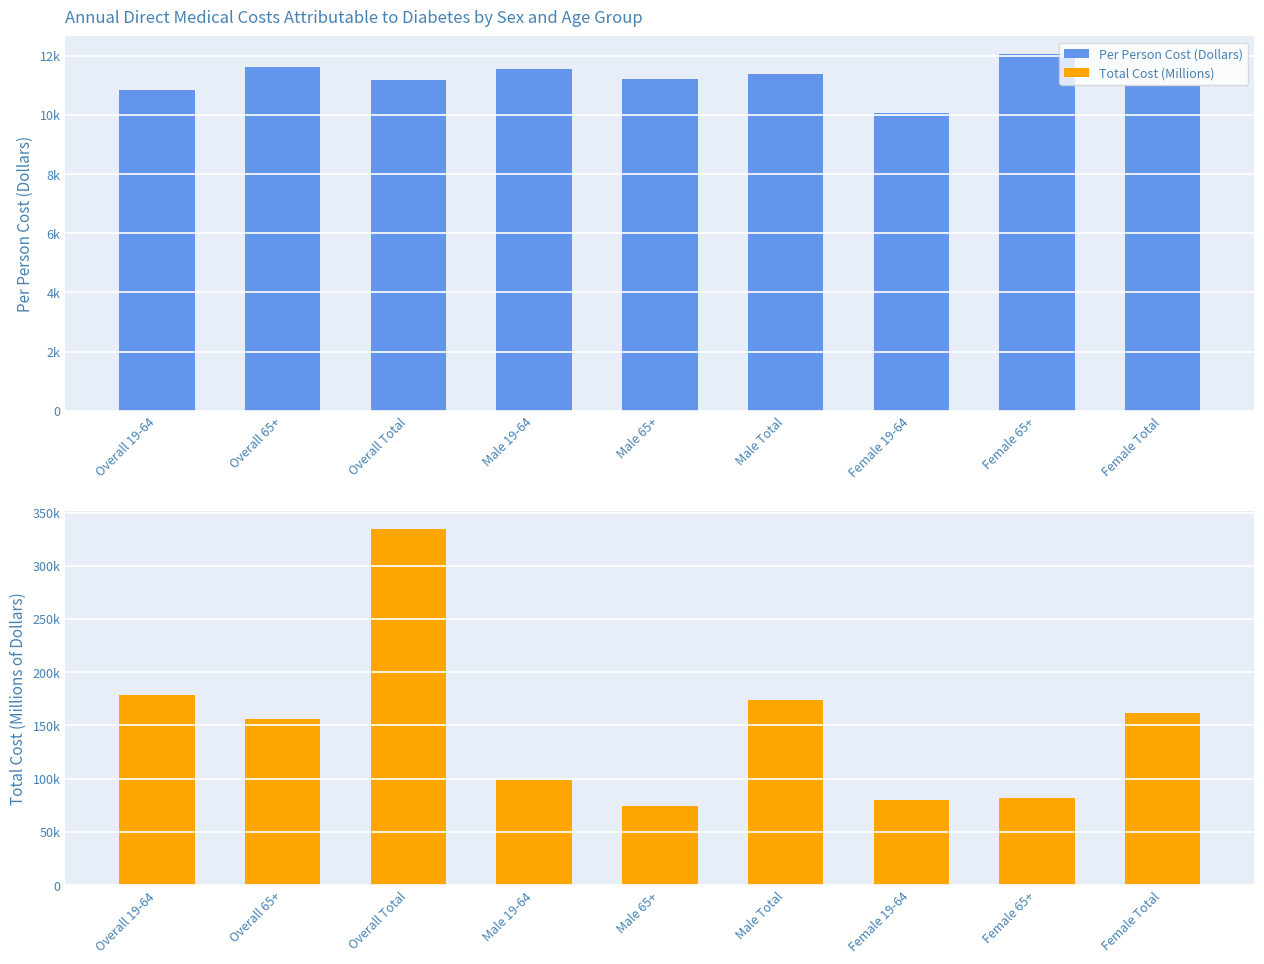

At which label does Total Cost (Millions of Dollars) reach its peak?

Overall Total